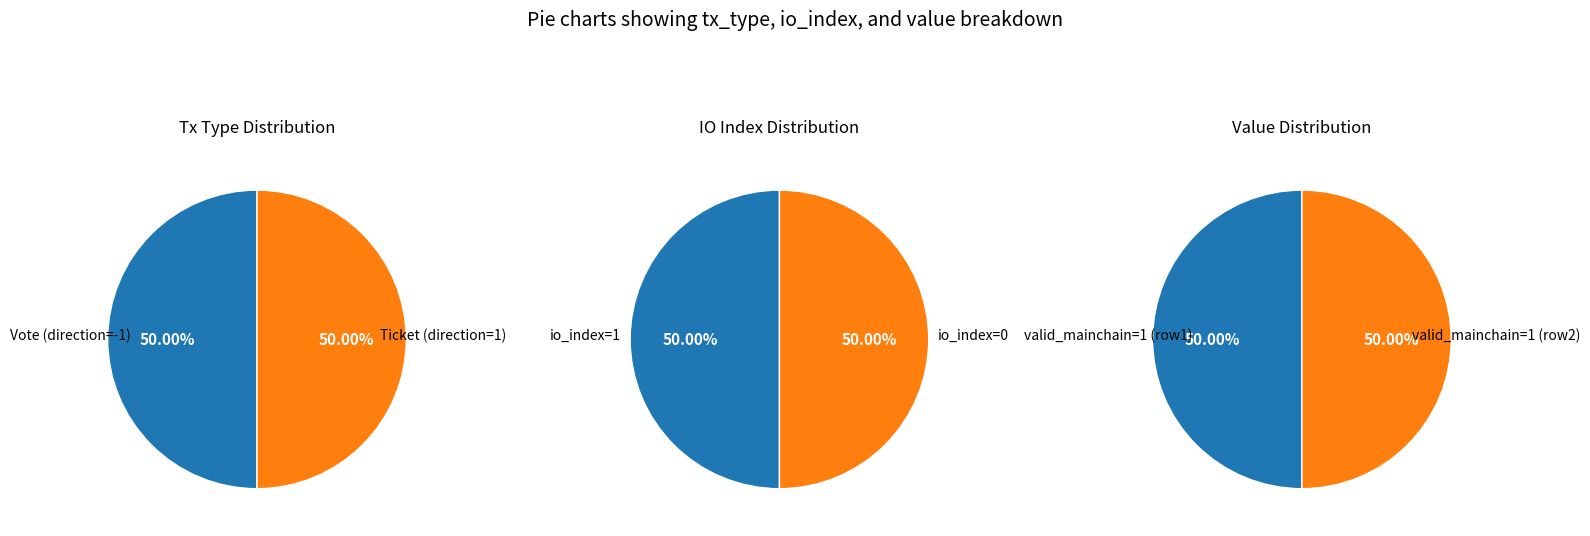

To the nearest percent, what portion does 0 represent?

50%